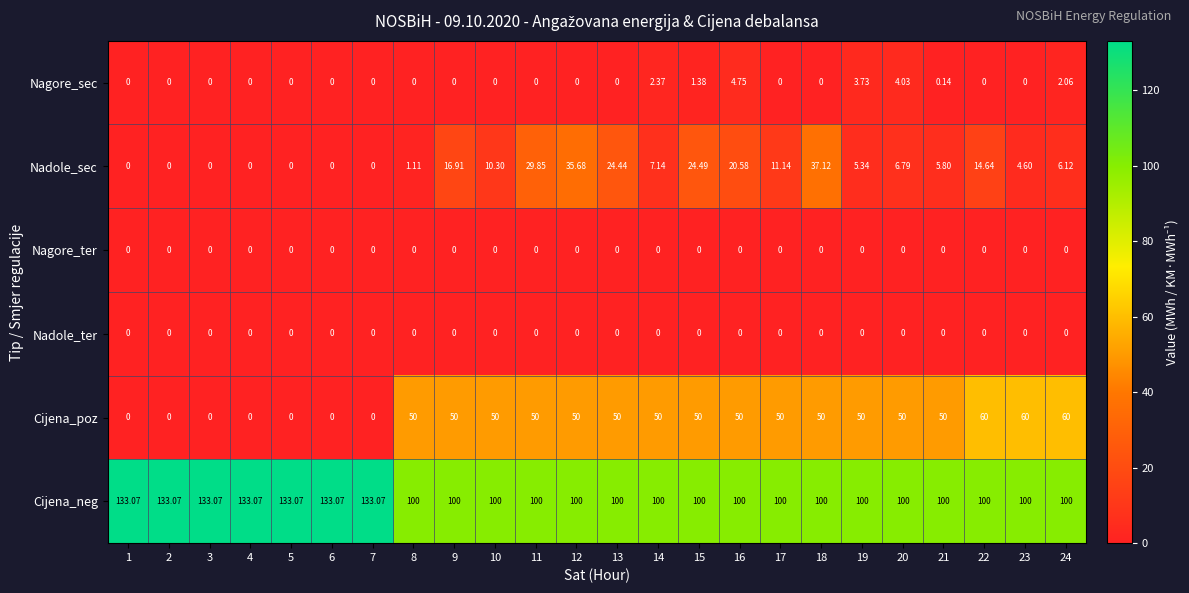

Which series changed the most between 19 and 23?

Cijena_poz